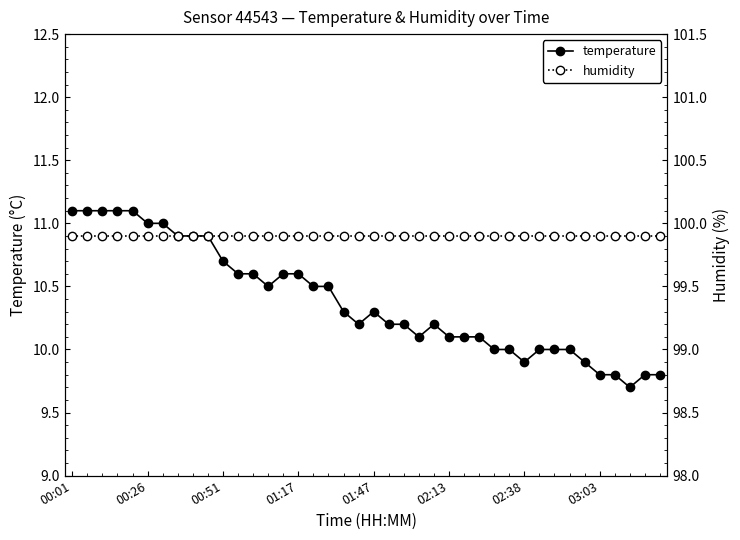

Is the value of temperature at 01:17 greater than the value of humidity at 00:26?

No